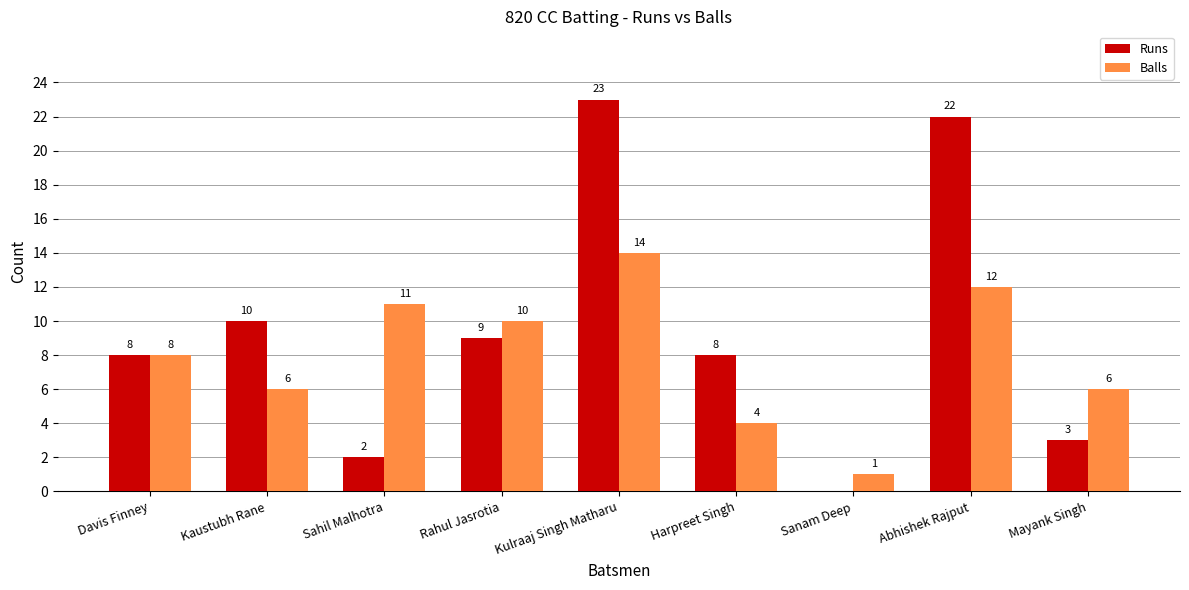

Is the value of Balls at Abhishek Rajput greater than the value of Runs at Rahul Jasrotia?

Yes